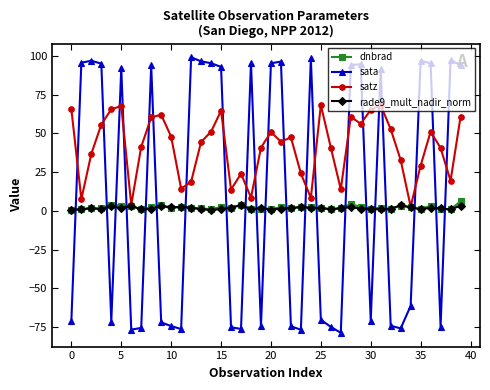

Which series ends up on top after the final intersection of sata and dnbrad?

sata